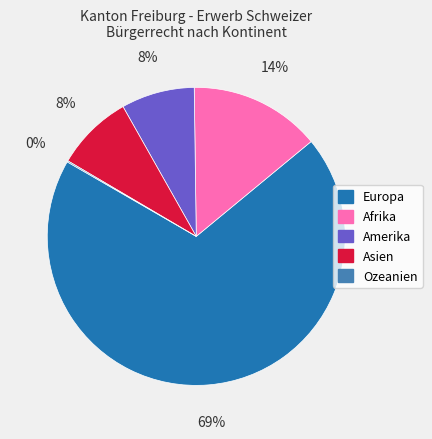

To the nearest percent, what is the average slice percentage?

20%